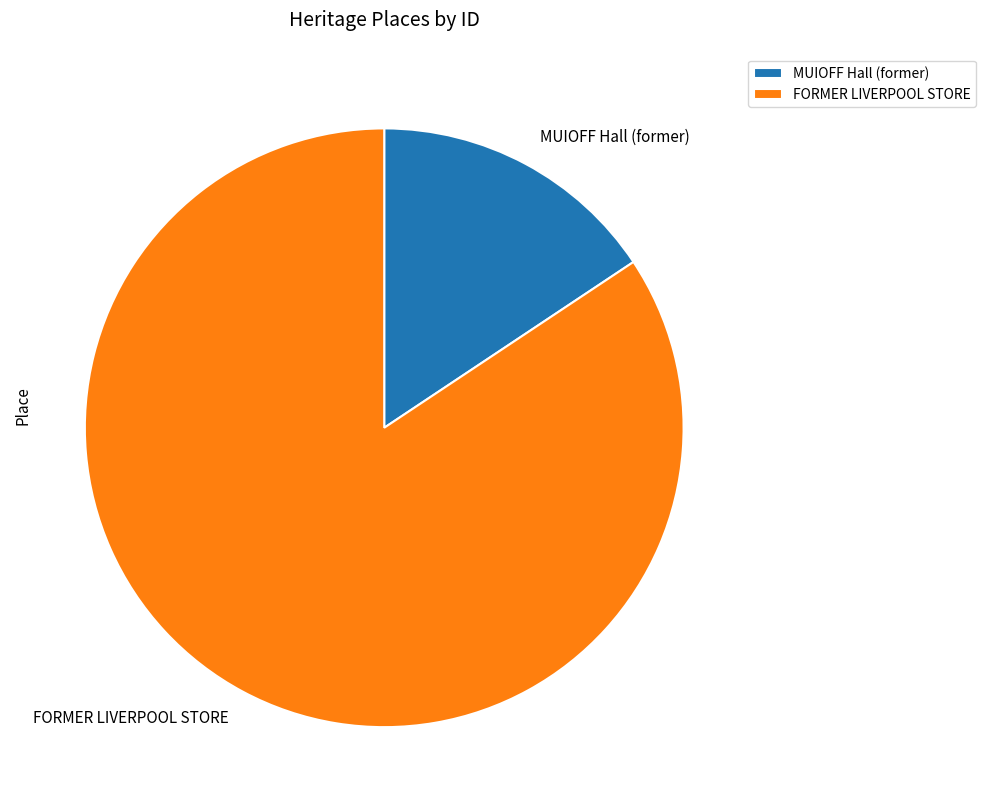

Which slice represents more than half of the pie?

FORMER LIVERPOOL STORE